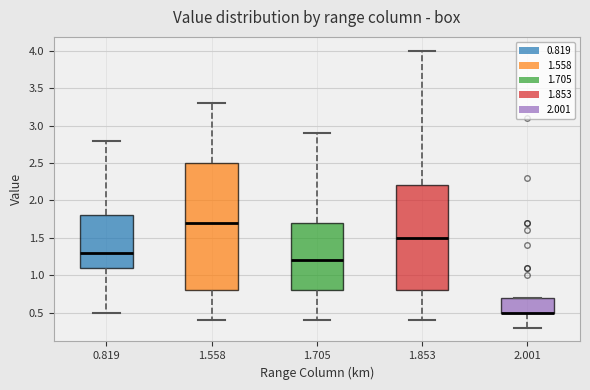

Comparing the boxes themselves (not the whiskers), which one is the tallest?

1.558